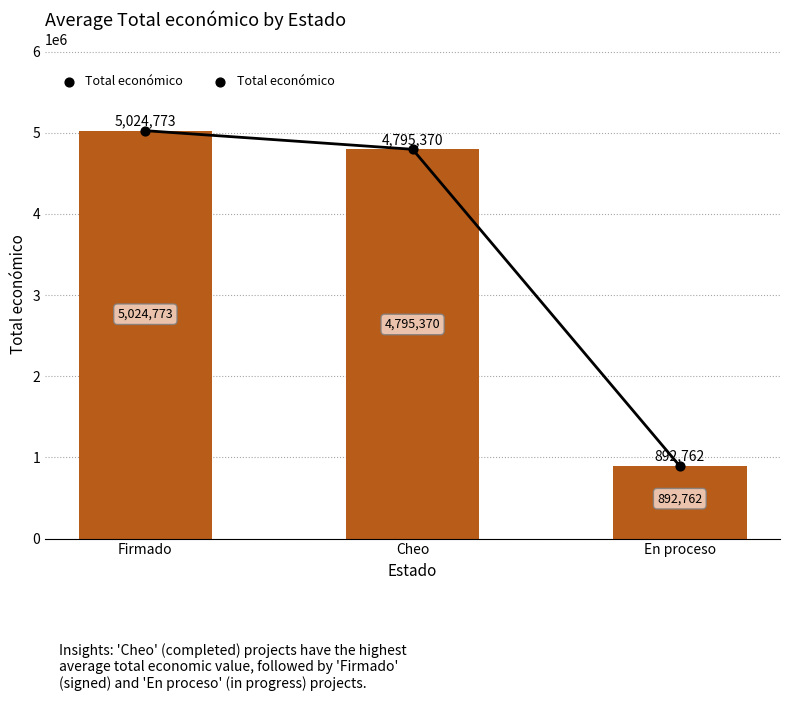

What is the ratio of the value at Firmado to the value at En proceso?

5.6